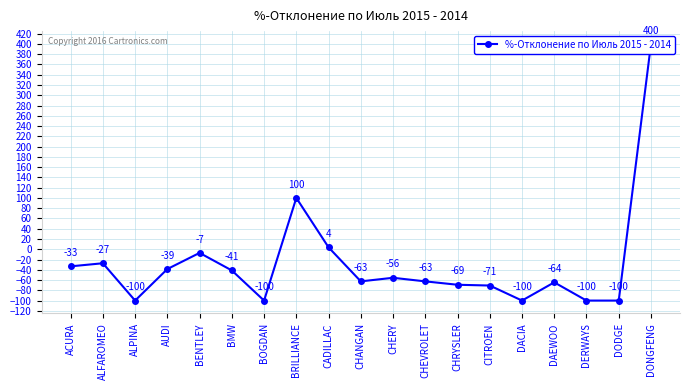

What is the approximate value at CADILLAC?

3.7